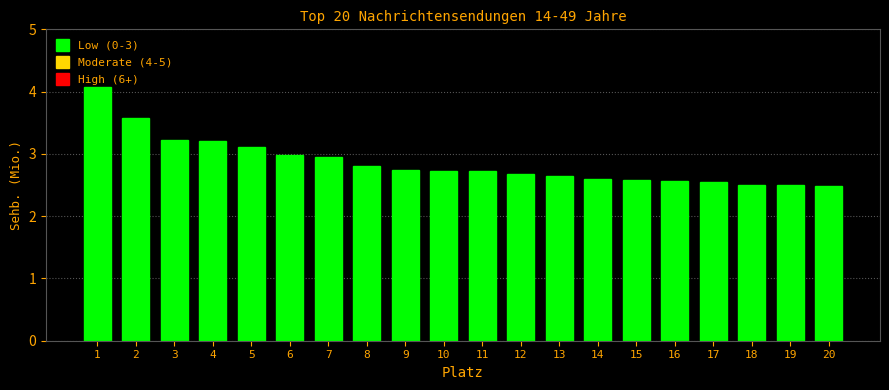

True or false: the data shows 0.9 at 17.

False